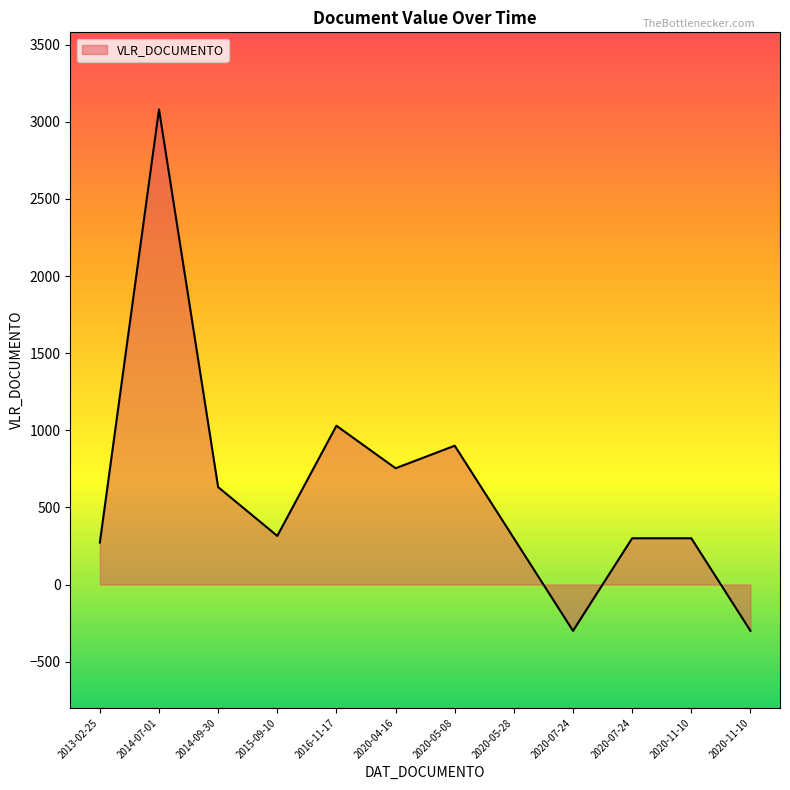

Does the chart display data point markers on the line(s)?

No